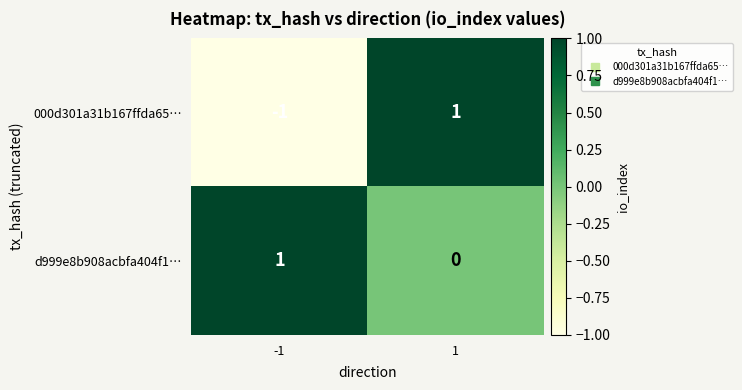

List the labels in order of 000d301a31b167ffda65… value, smallest first.

-1, 1